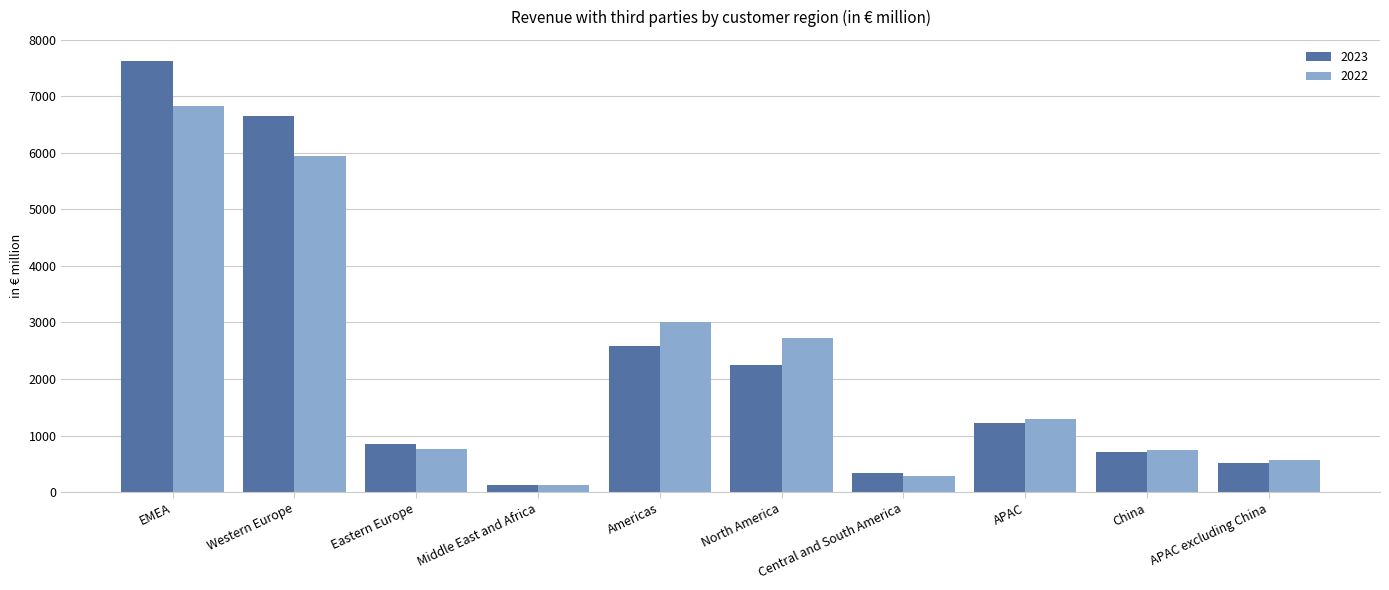

What is the label of the 10th bar from the left?

APAC excluding China